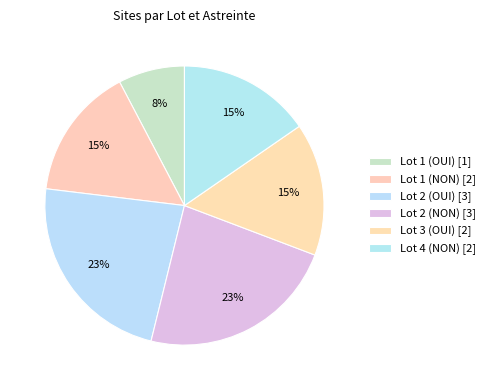

Do Lot 2 (OUI) and Lot 4 (NON) together represent more than half of the pie?

No